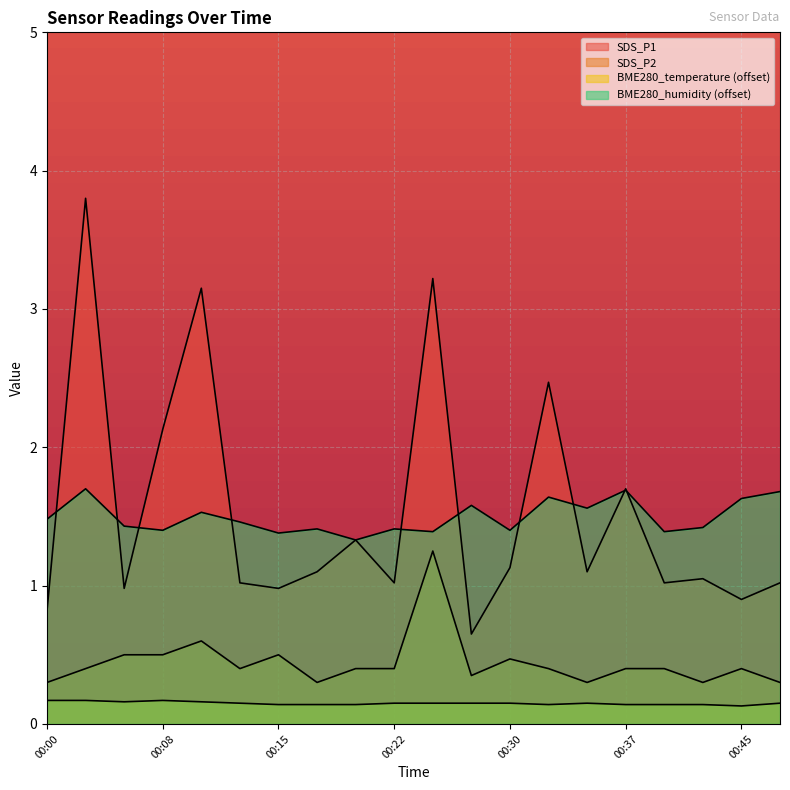

Between 00:13 and 00:37, which series saw the biggest shift?

SDS_P1